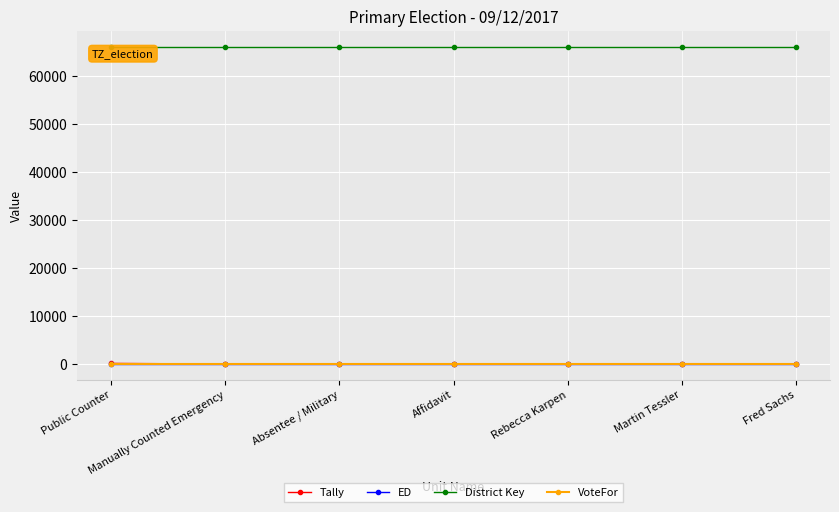

Which series has the largest total across all categories?

District Key